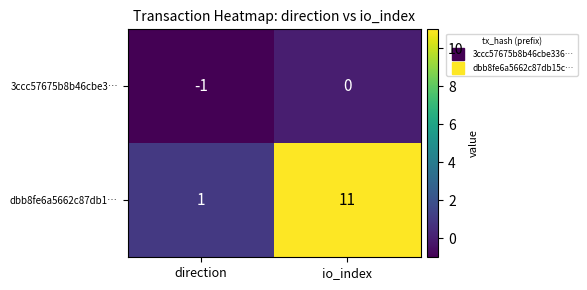

Between direction and io_index, which series saw the biggest shift?

dbb8fe6a5662c87db1…